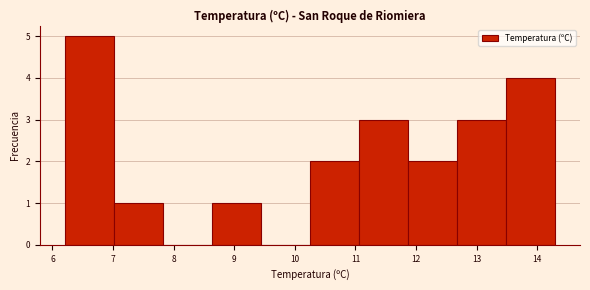

Reading left to right, list every bar in this chart as the range it spans on the x-axis followed by its height. Neither the bar edges nor the heights are printed on the chart, so give them approximately, as read against the axes.

6.20 to 7.01: 5
7.01 to 7.82: 1
7.82 to 8.63: 0
8.63 to 9.44: 1
9.44 to 10.25: 0
10.25 to 11.06: 2
11.06 to 11.87: 3
11.87 to 12.68: 2
12.68 to 13.49: 3
13.49 to 14.30: 4